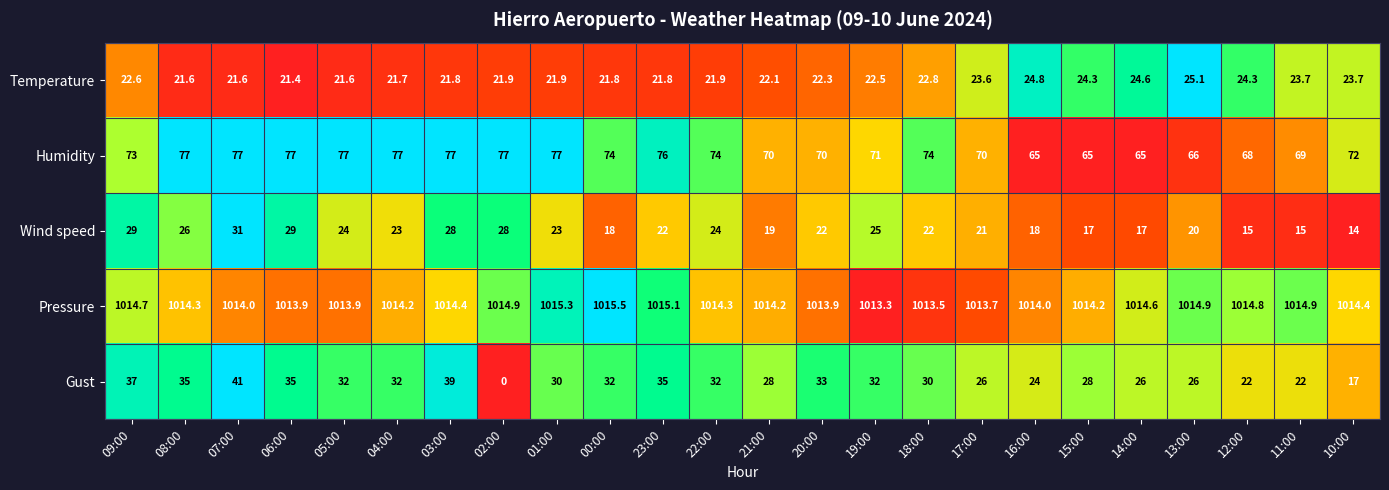

What is the difference between the maximum and minimum values in the Temperature series?

3.7